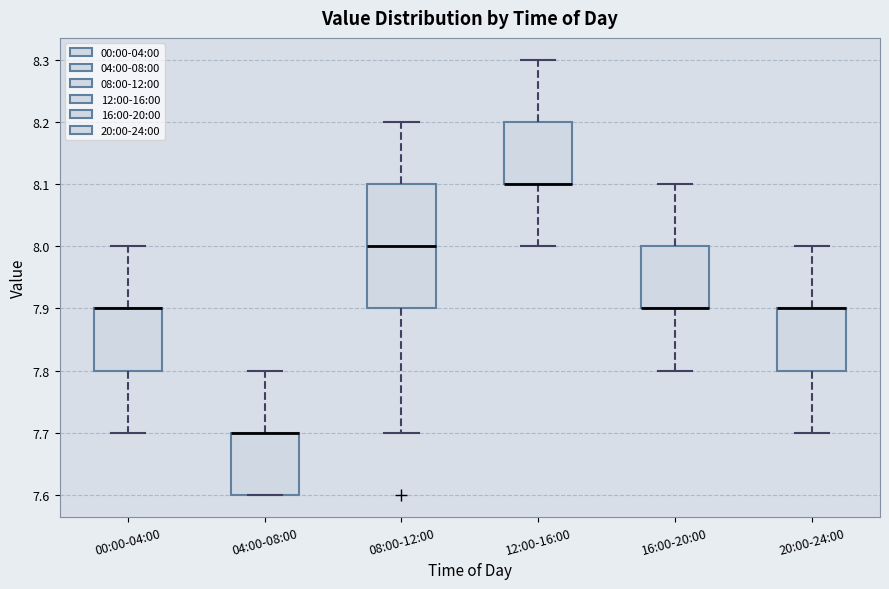

Which box is the tallest, from its lower edge to its upper edge?

08:00-12:00